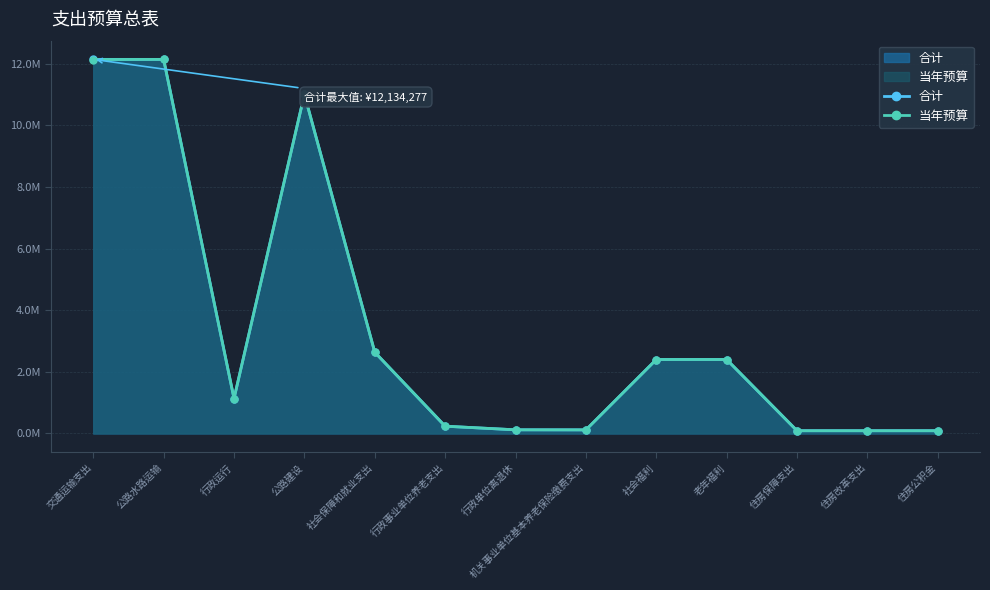

What are all the series names shown in the legend?

合计, 当年预算